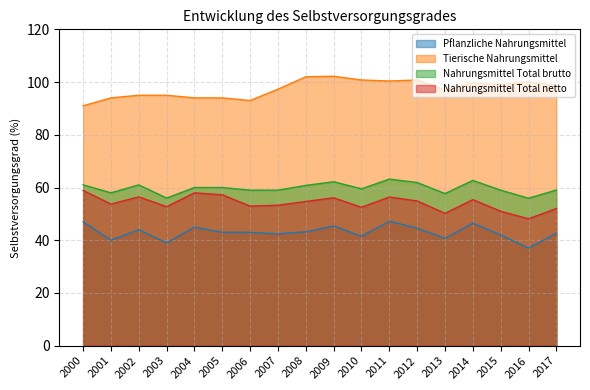

Which category has the highest value in the Pflanzliche Nahrungsmittel series?

2011